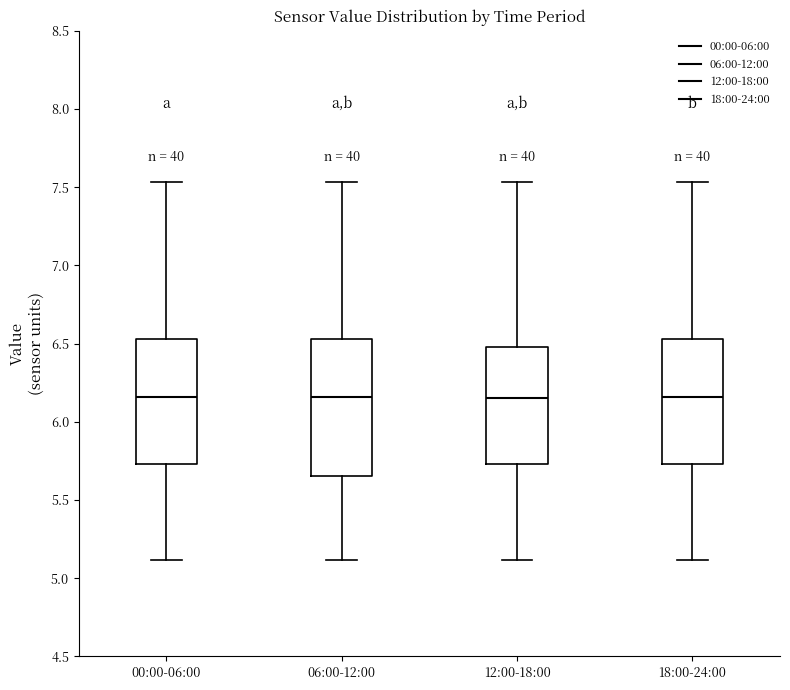

Reading left to right, transcribe this box plot: for each box, give where its median line is, the range the box spans, and where its two whiskers end, as read against the y-axis. The values are not printed on the chart, so give them approximately, as read against the axis.

00:00-06:00: median 6.15, box 5.75 to 6.55, whiskers 5.10 to 7.55
06:00-12:00: median 6.15, box 5.65 to 6.55, whiskers 5.10 to 7.55
12:00-18:00: median 6.15, box 5.75 to 6.50, whiskers 5.10 to 7.55
18:00-24:00: median 6.15, box 5.75 to 6.55, whiskers 5.10 to 7.55